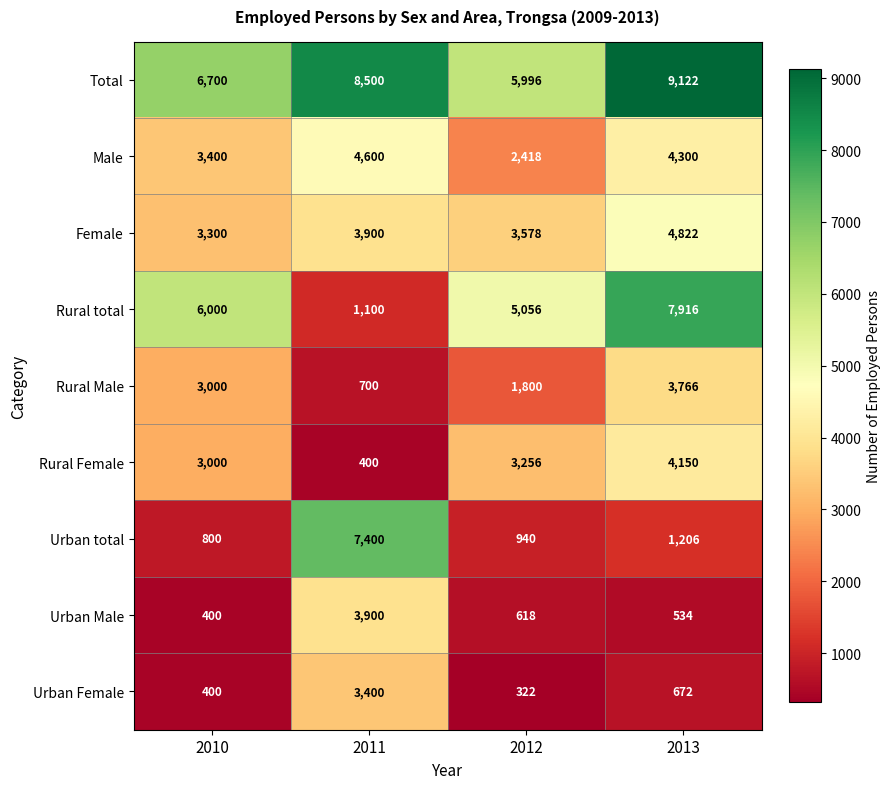

What is the maximum value shown in the chart?

9122